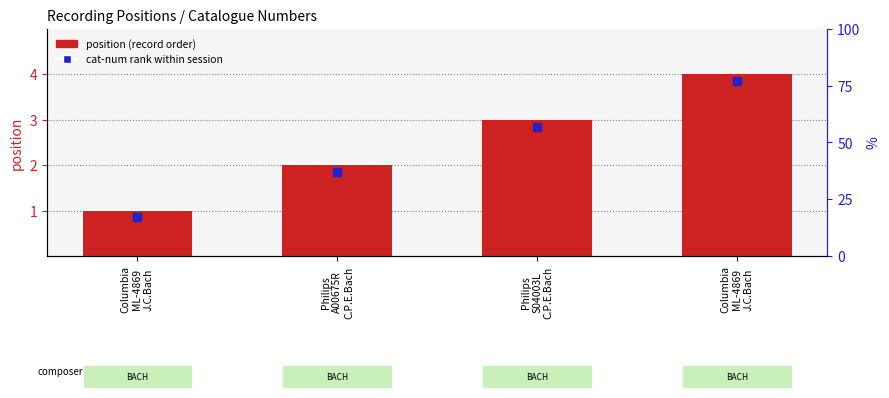

Approximately how many times larger is the value at Philips
S04003L
C.P.E.Bach compared to Columbia
ML-4869
J.C.Bach?

3.0